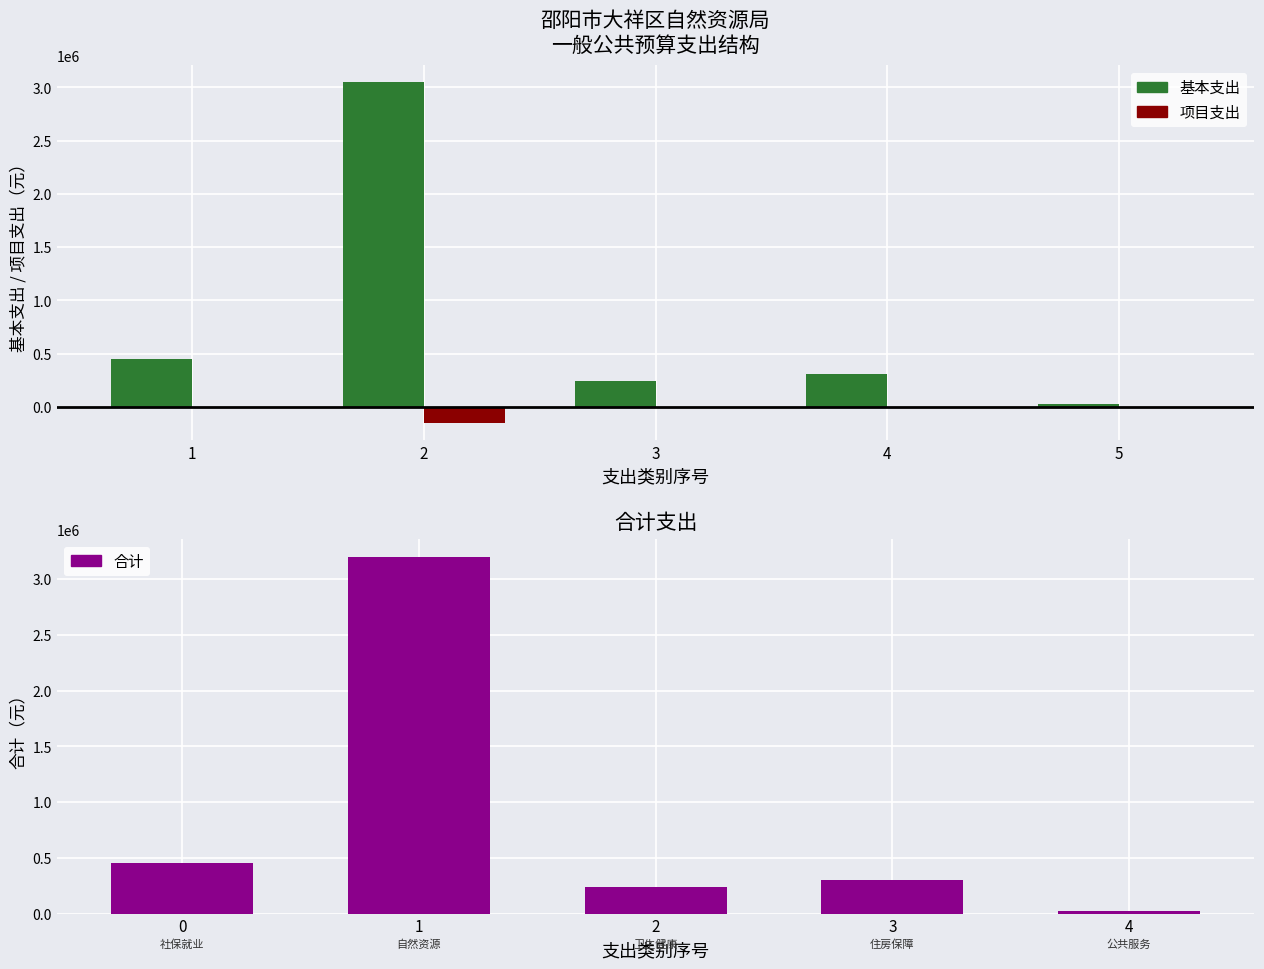

Which series has the largest range (max minus min)?

合计